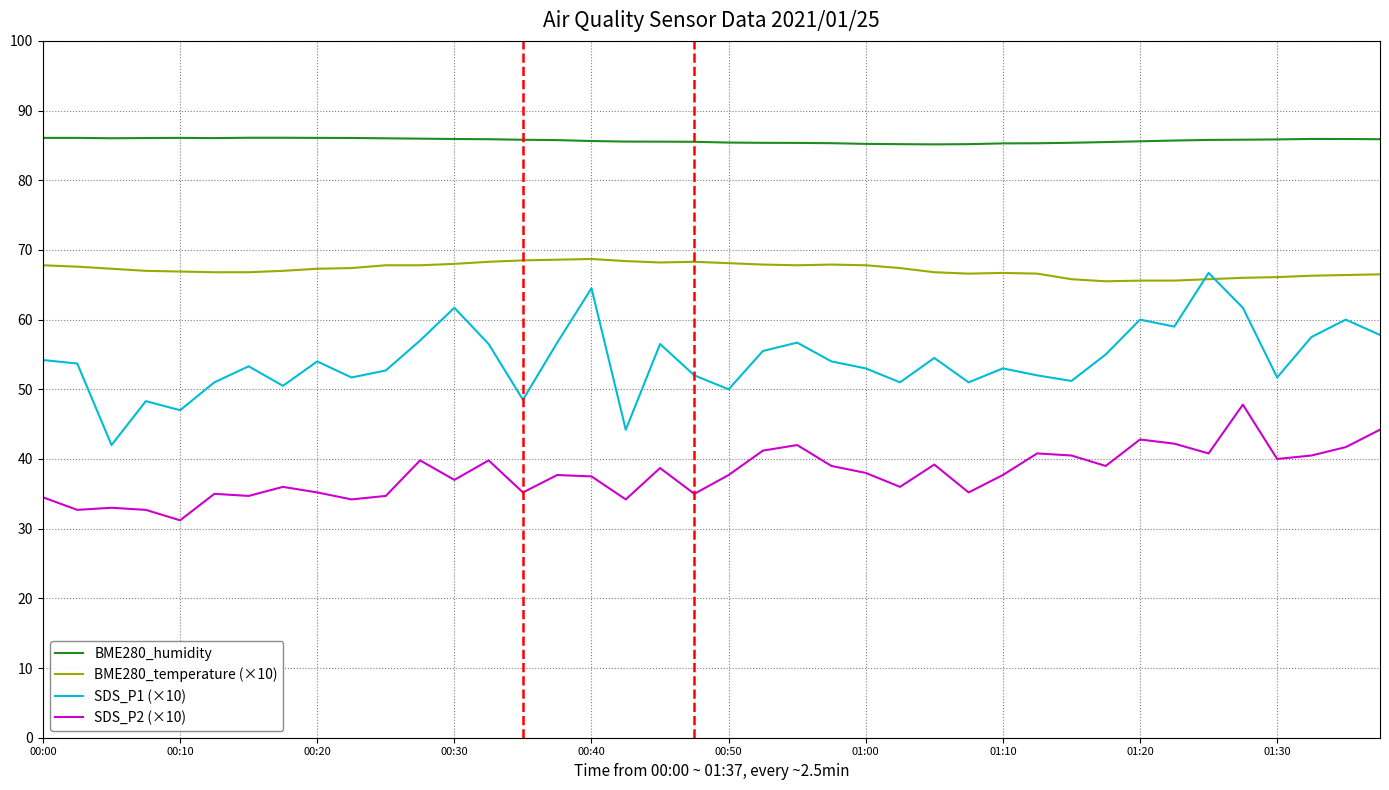

At how many categories does at least one series exceed 69?

40